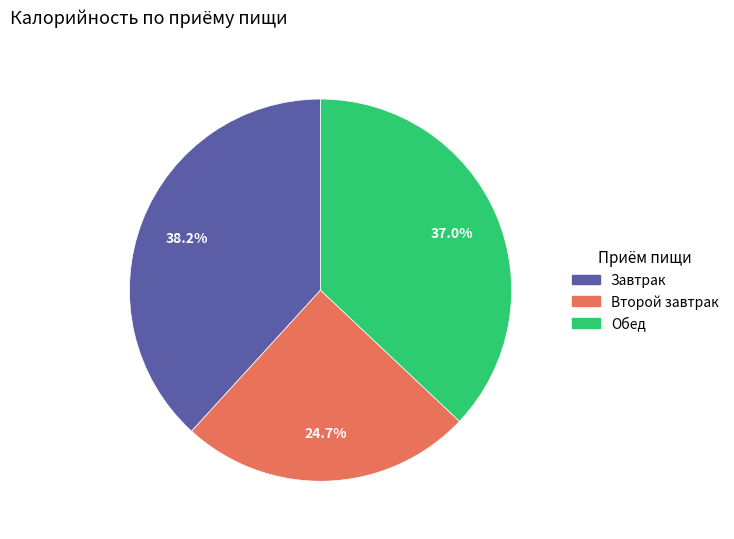

Does any single category account for the majority?

No